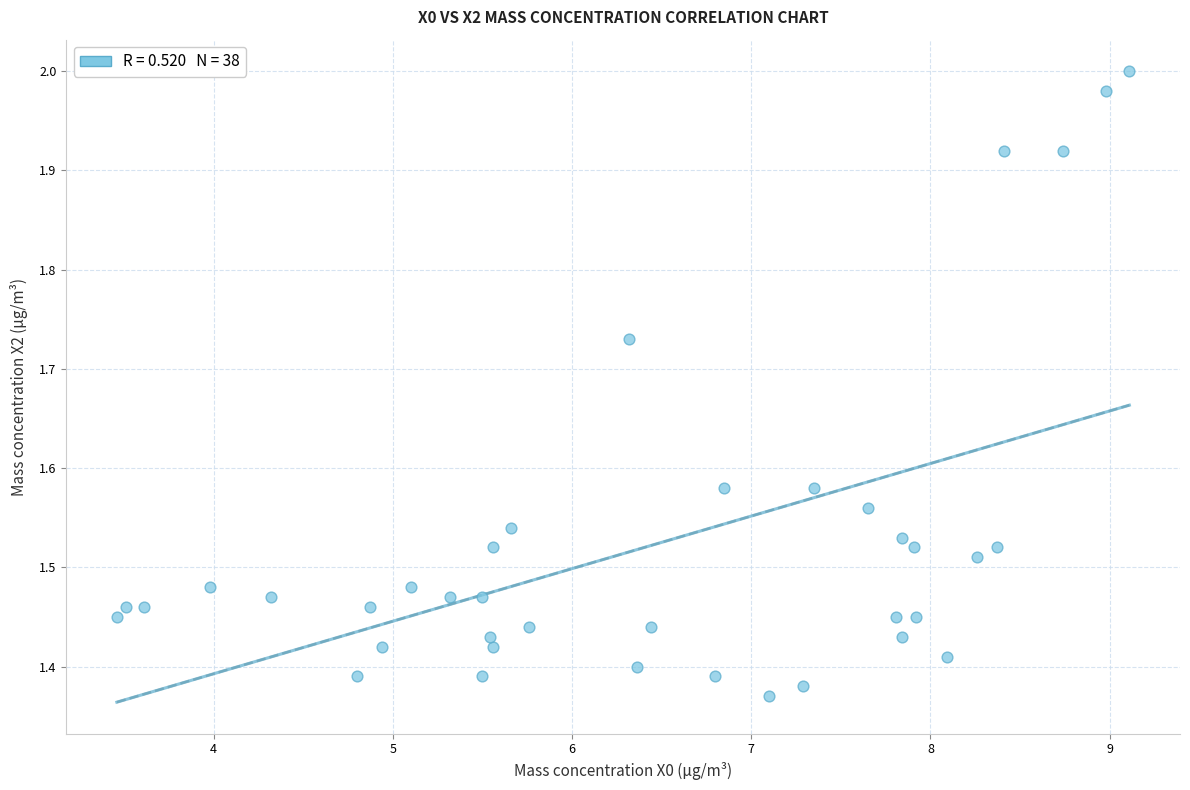

What is the range of Y values (max minus min)?

0.6